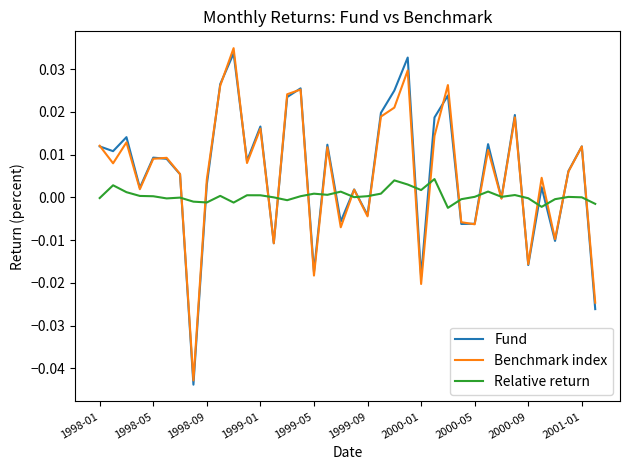

True or false: Relative return has a value of 0.0 at 1999-01.

True